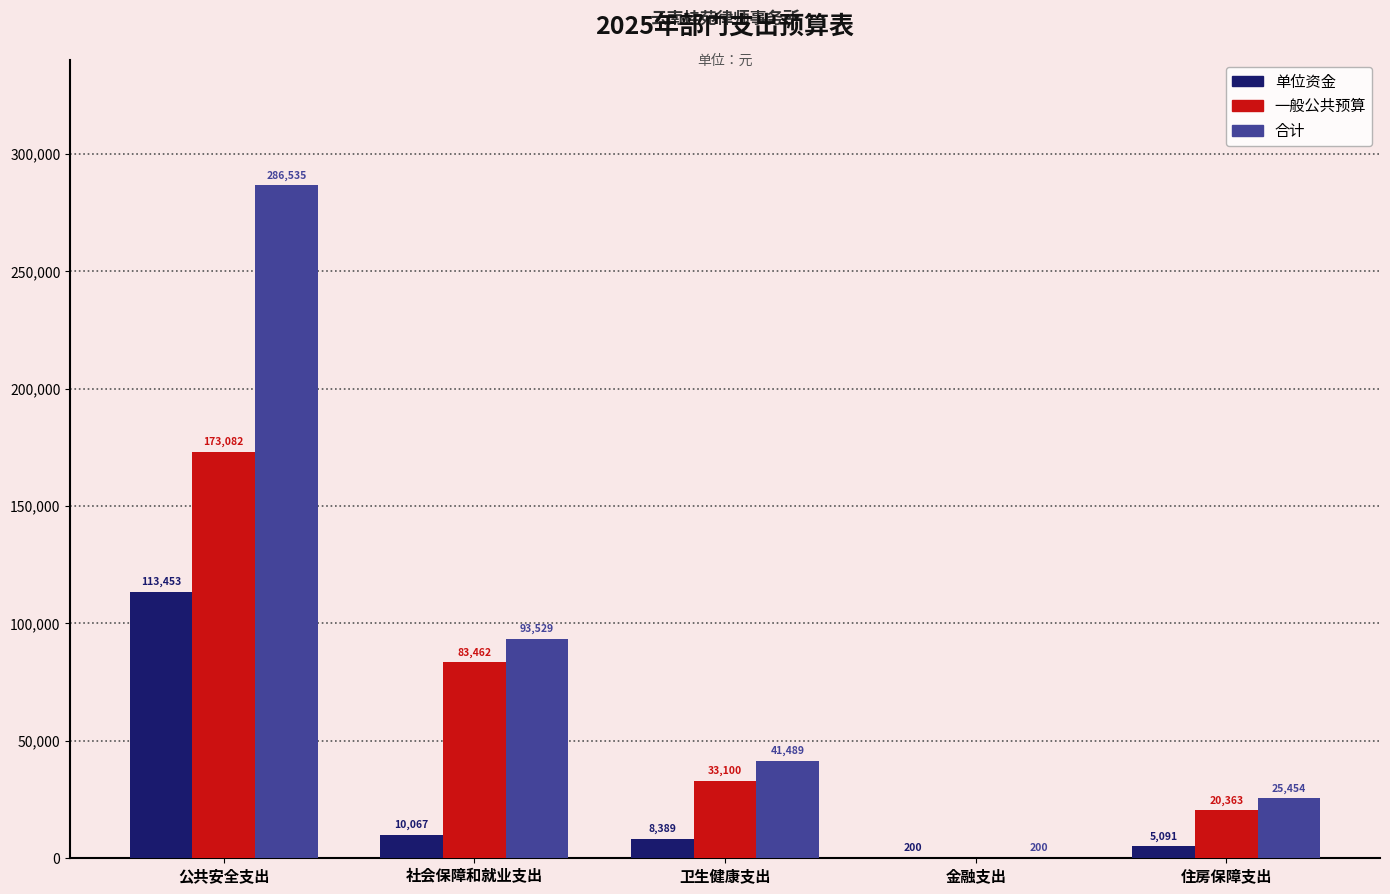

How many distinct data groups are displayed?

3